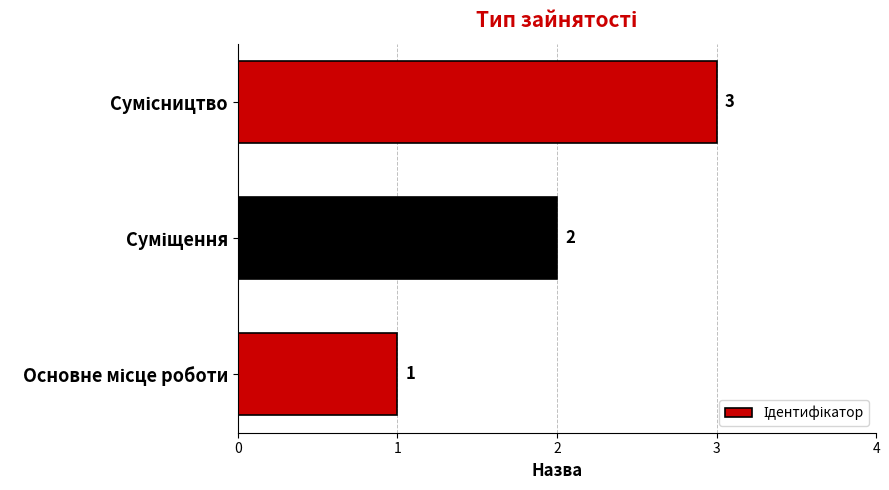

Count the values in the range 1 to 3.

3